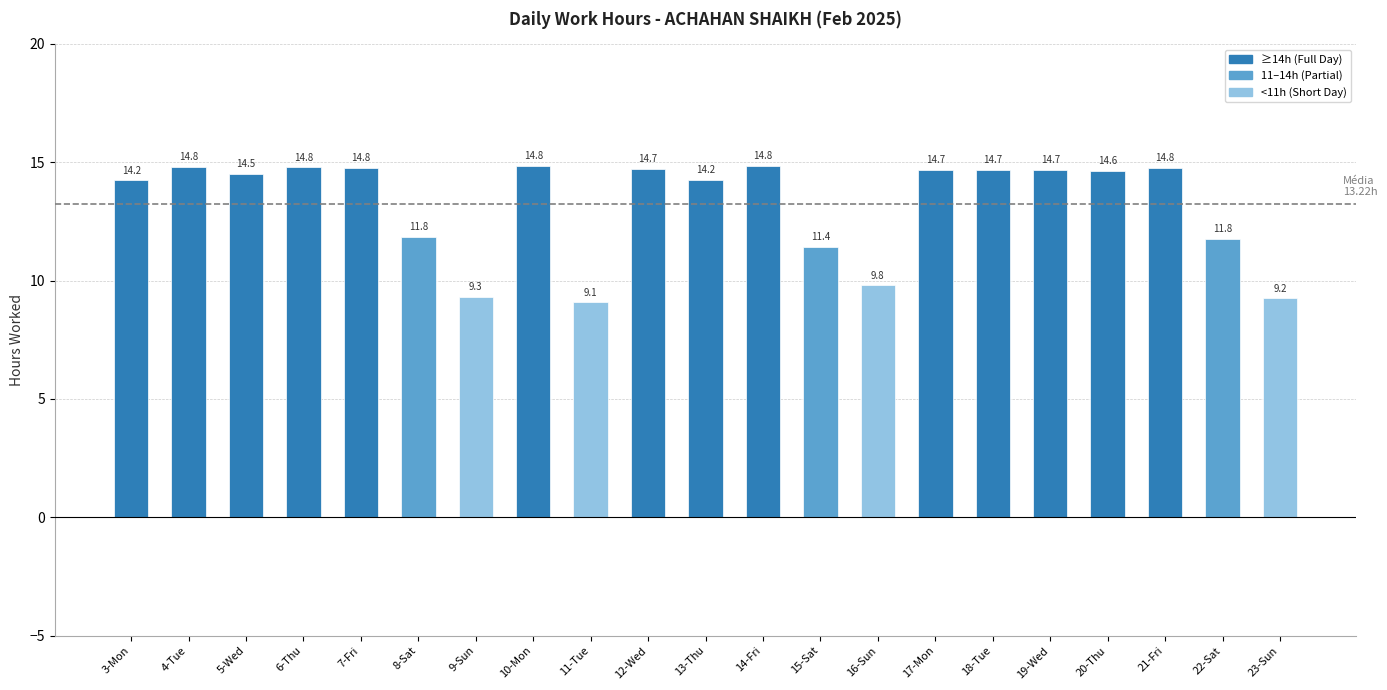

Does the chart contain stacked bars?

No